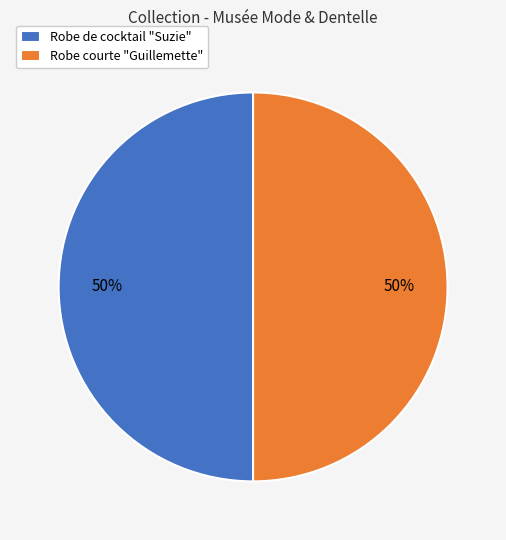

What percentage is the Robe courte "Guillemette" slice, to the nearest percent?

50%